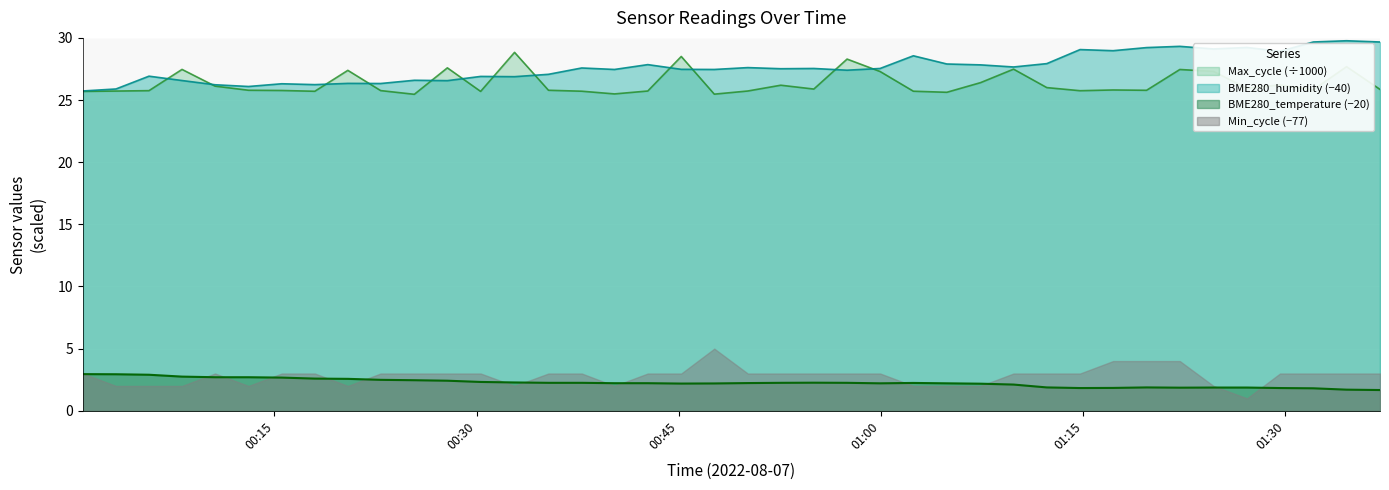

How many lines are shown in the chart?

4